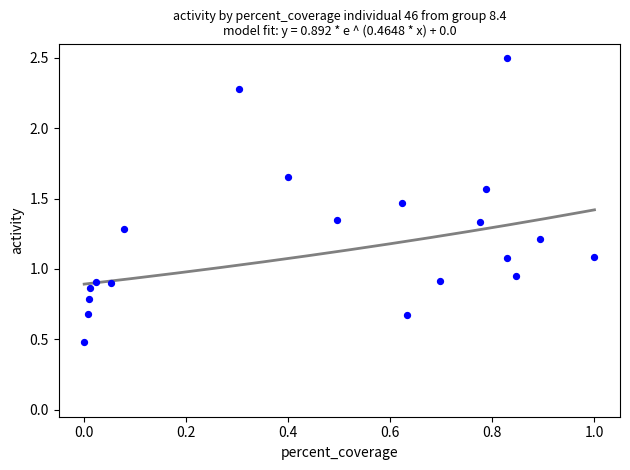

What is the range of Y values (max minus min)?

2.0